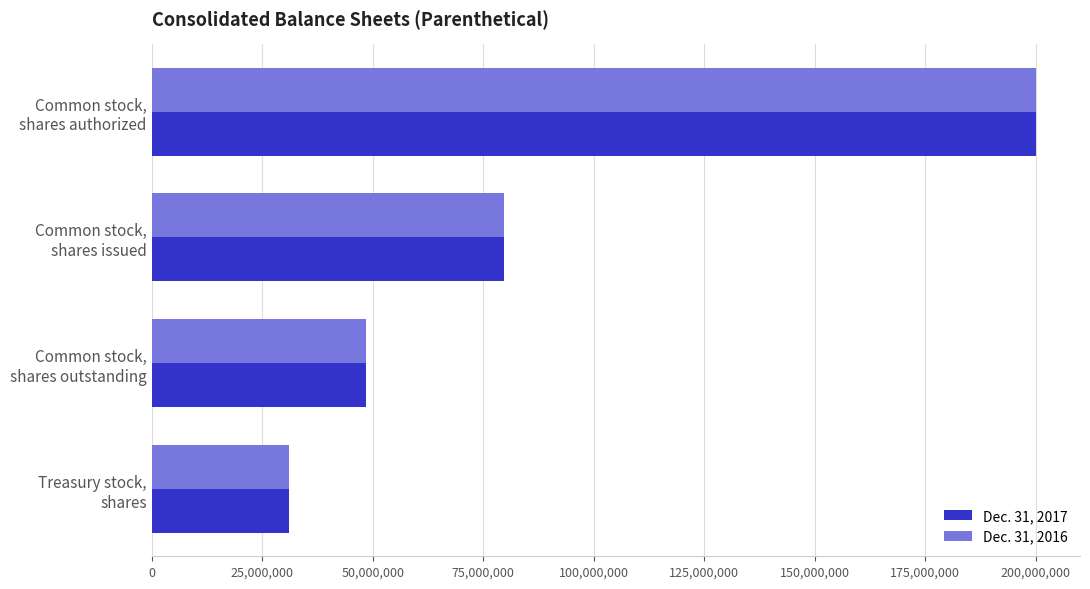

How many data points in Dec. 31, 2017 are less than 79652000?

2